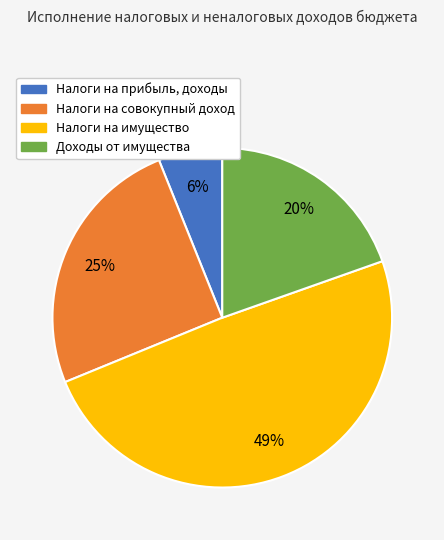

Which slice is the smallest?

Налоги на прибыль, доходы